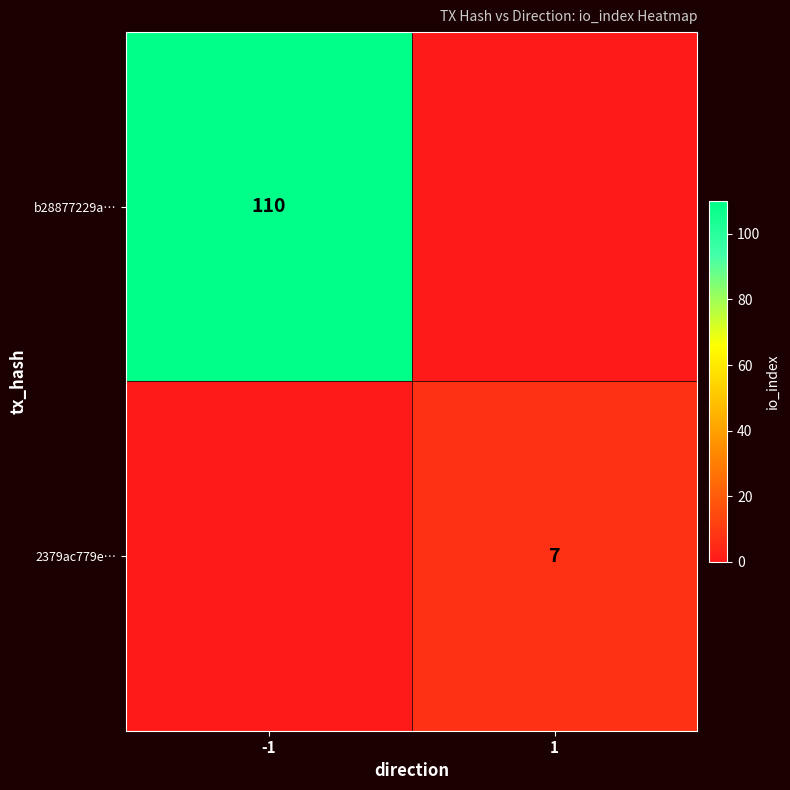

Is the value of 2379ac779e… at 1 greater than the value of b28877229a… at -1?

No